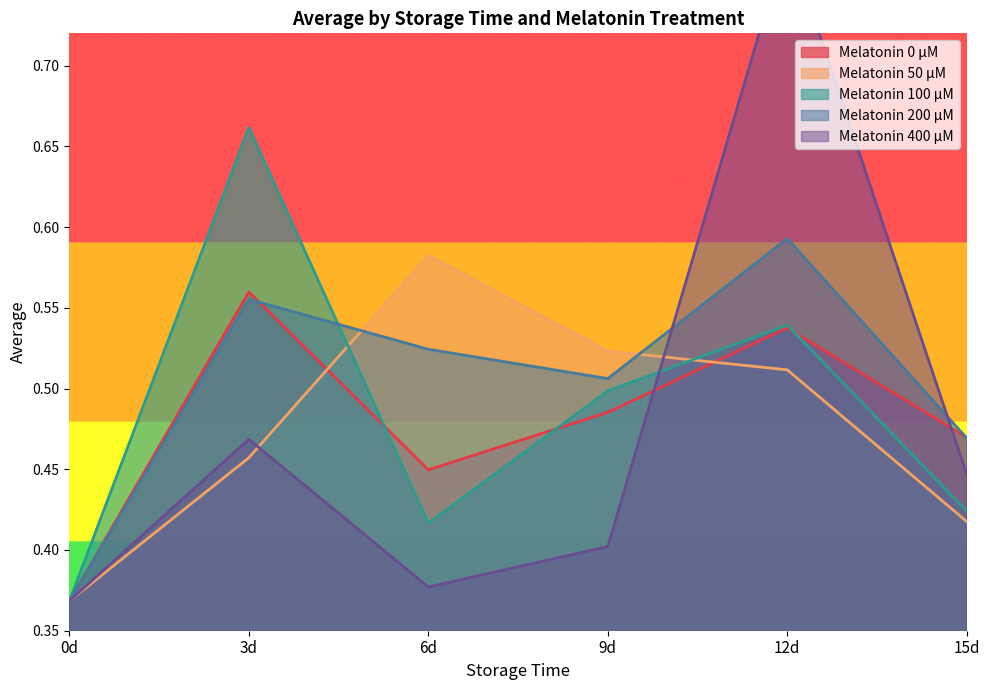

What is the label of the 2nd point from the left?

3d